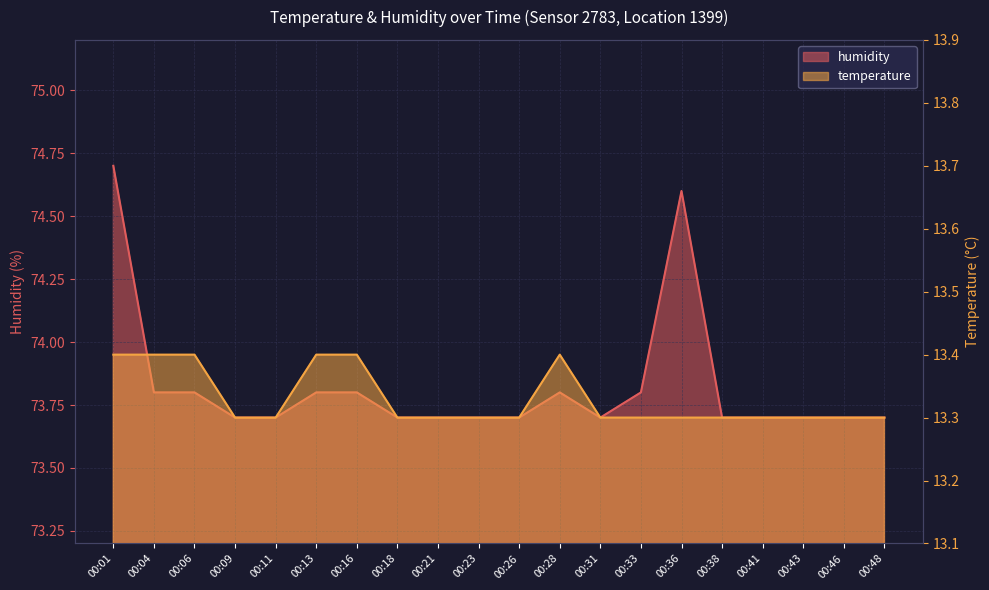

Where is temperature nearest to the value 13?

00:09